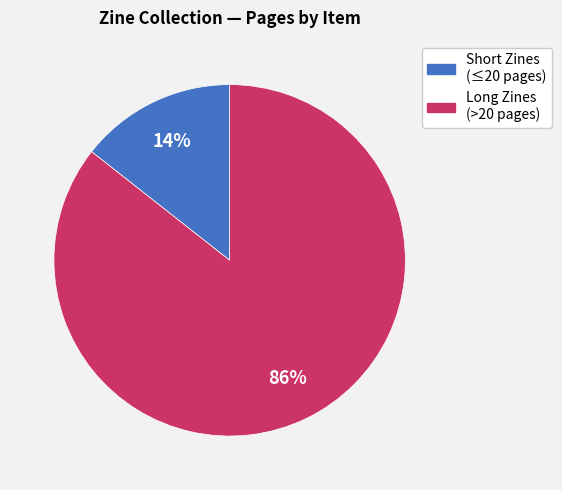

Is there a majority slice in this chart?

Yes